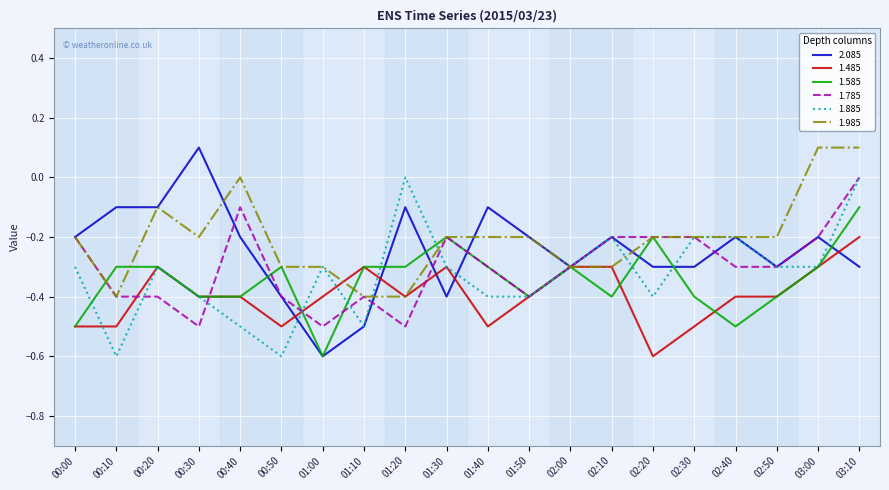

Is it true that 1.485 equals -0.4 at 00:30?

True